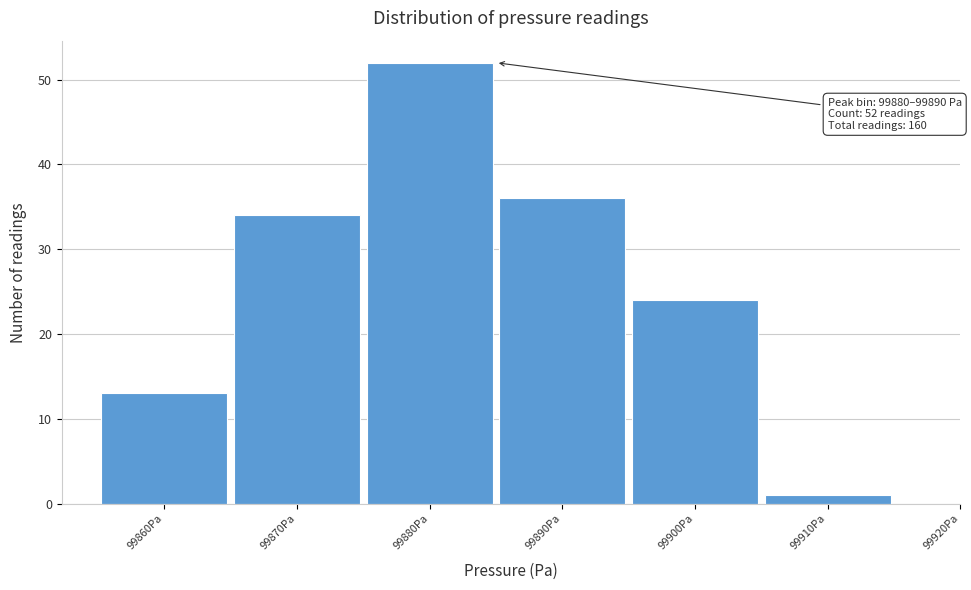

Reading left to right, extract all data points from this chart.

13	34	52	36	24	1